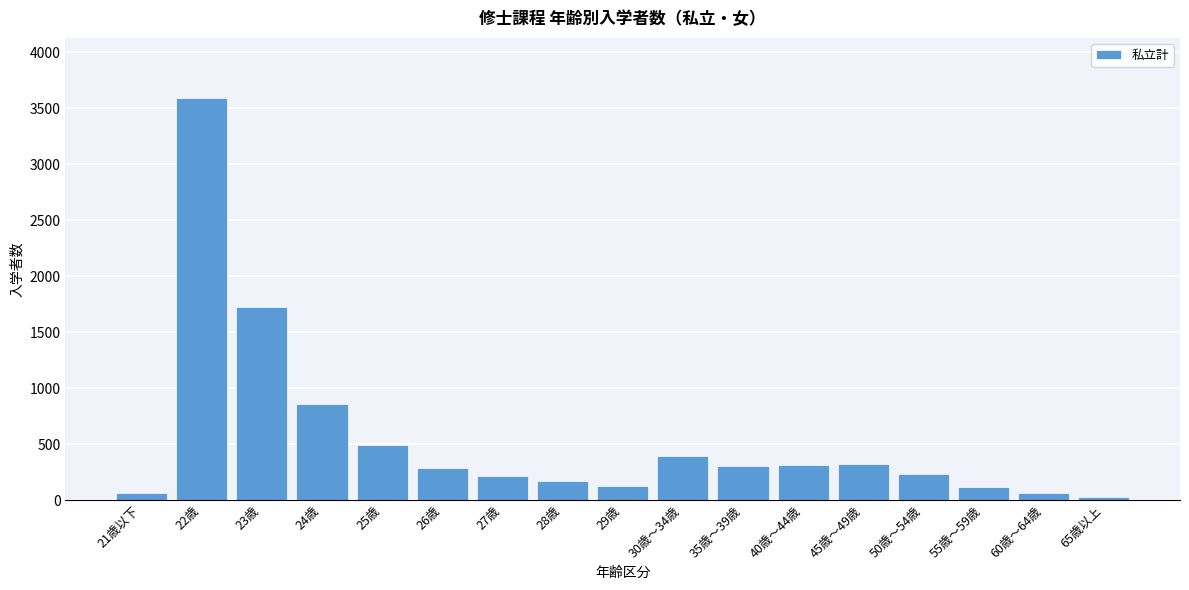

Where is the data nearest to the value 1808?

23歳